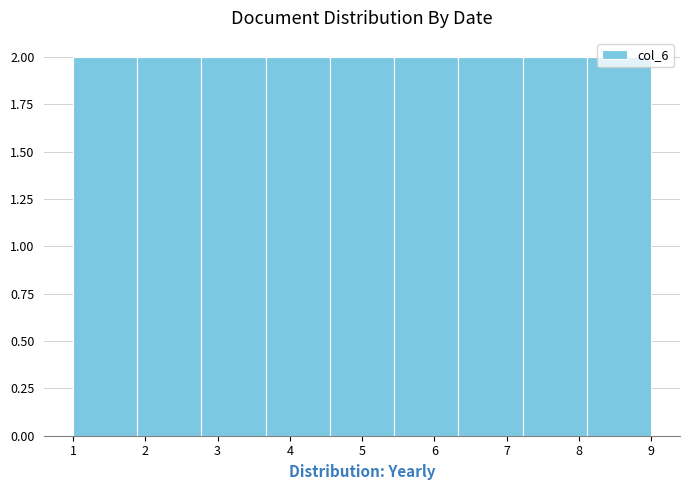

What is the height of the bar covering 7.2 to 8.1 on the x-axis? Neither the bar edges nor the heights are printed on the chart, so give them approximately, as read against the axes.

2